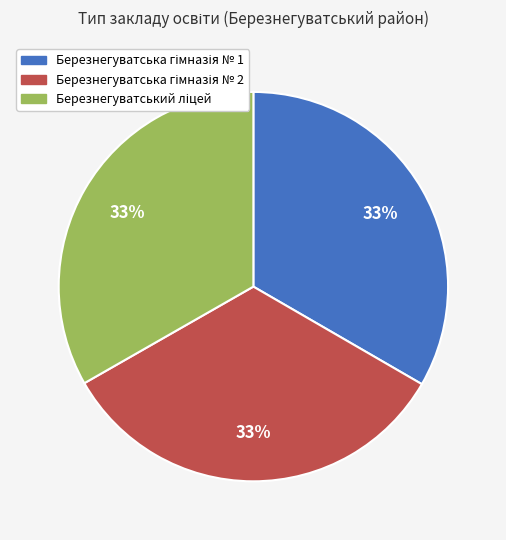

To the nearest percent, what is the average slice percentage?

33%